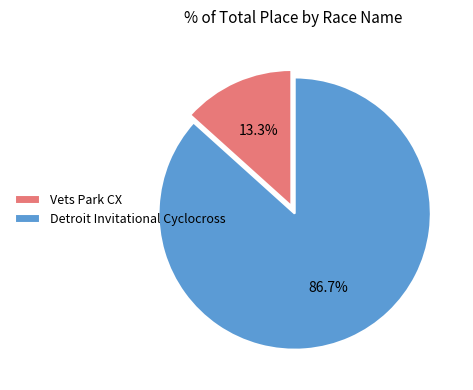

How many slices are in this pie chart?

2